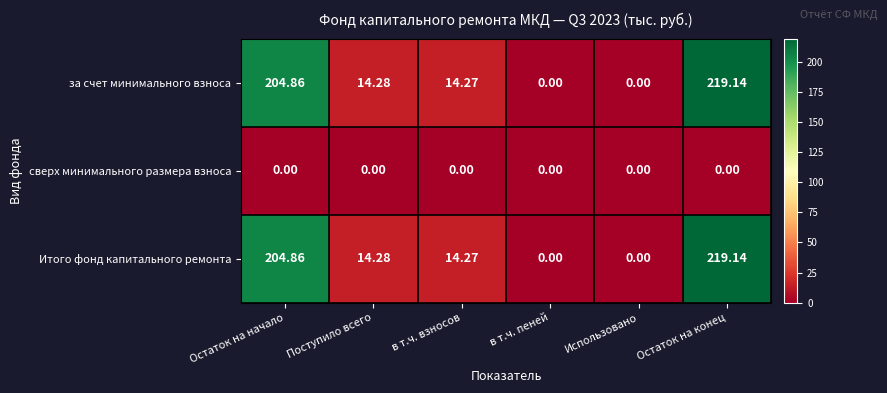

Is the value of Итого фонд капитального ремонта at Поступило всего greater than the value of за счет минимального взноса at в т.ч. взносов?

Yes